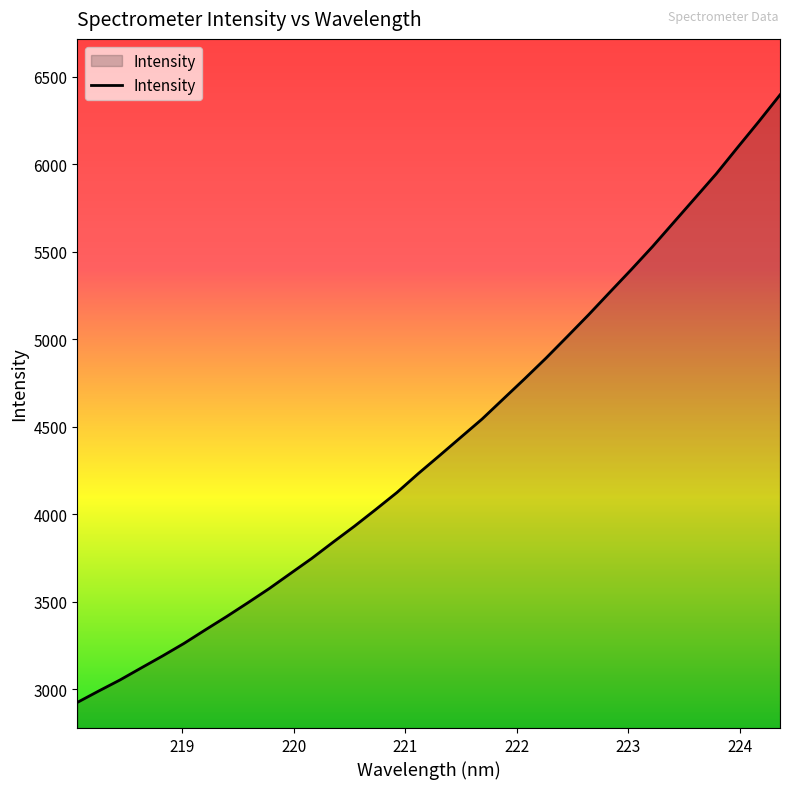

What is the greatest value displayed?

6397.1